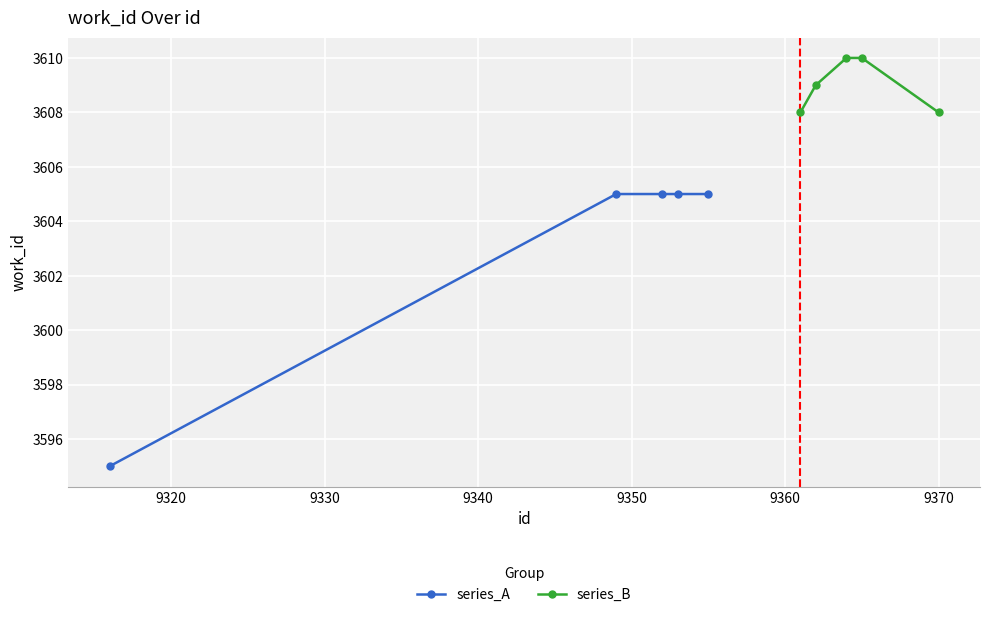

Rank the series by their maximum value, from highest to lowest.

series_B, series_A